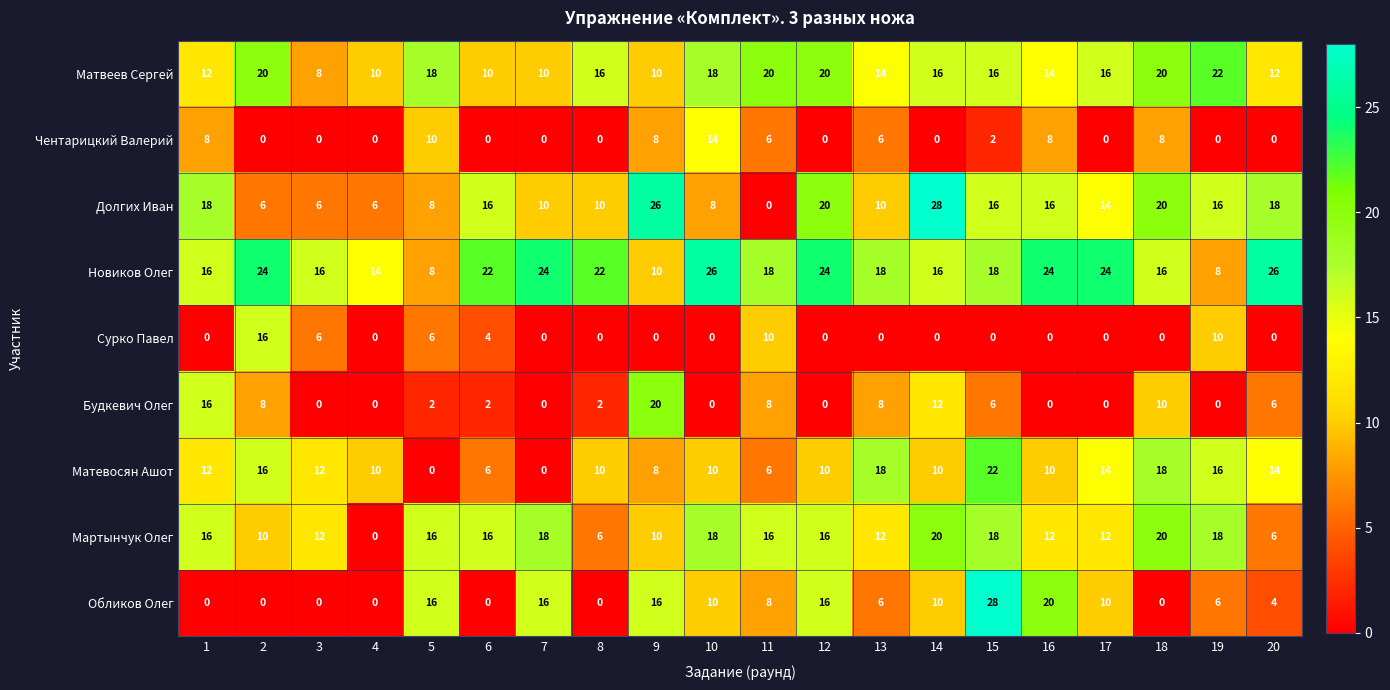

The Долгих Иван series shows 16 at 19. True or false?

True